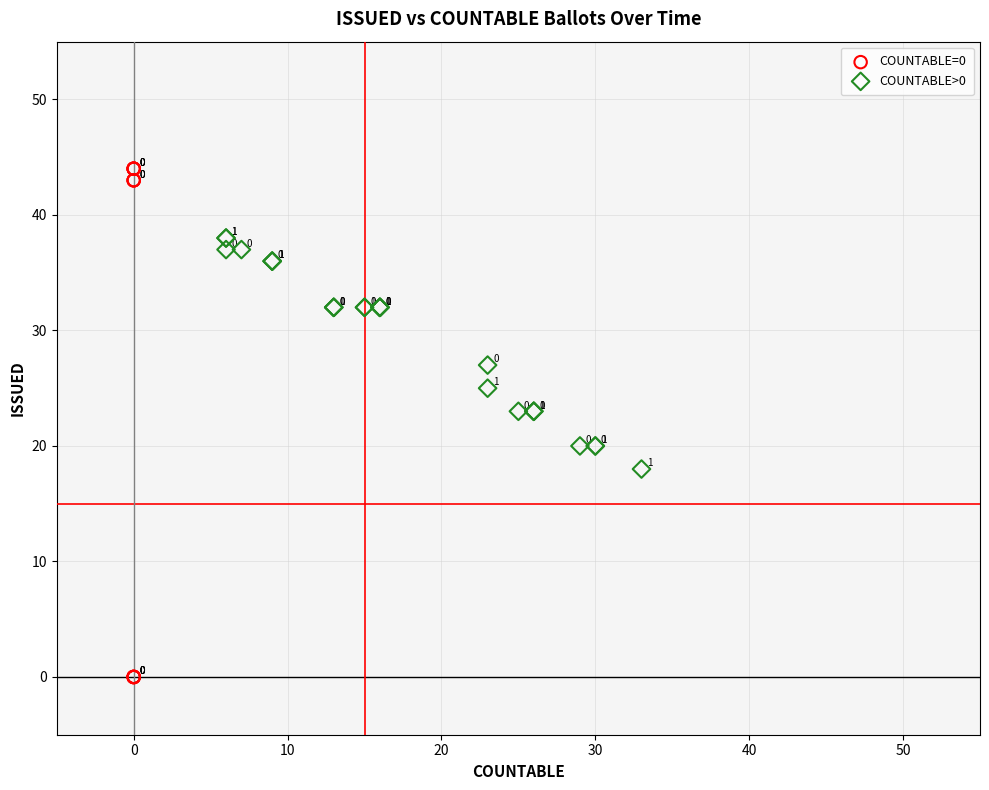

Which series reaches the maximum Y coordinate?

COUNTABLE=0